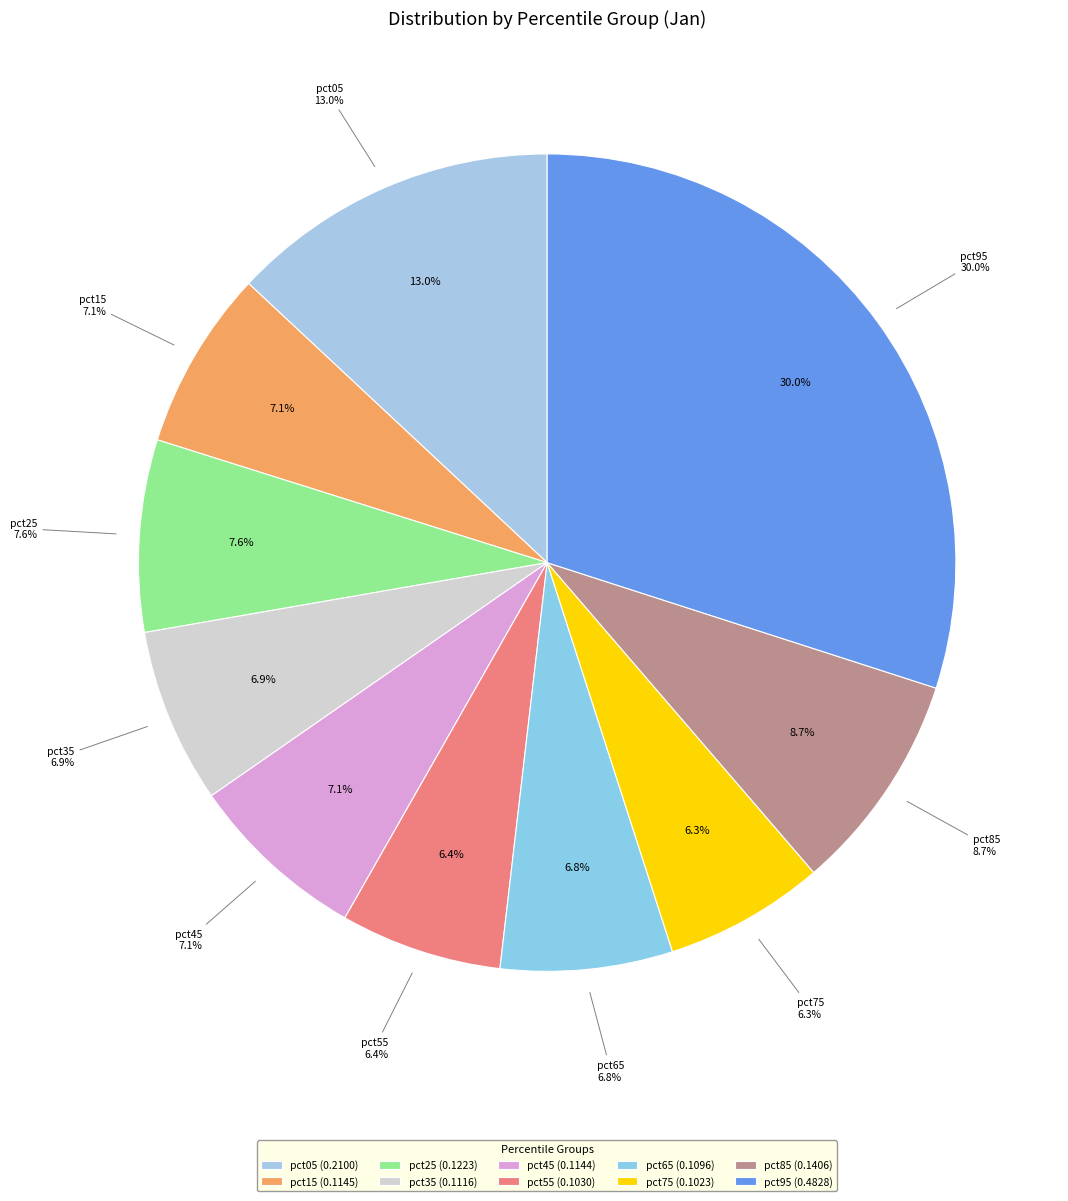

Does pct65 account for over 50% of the chart?

No